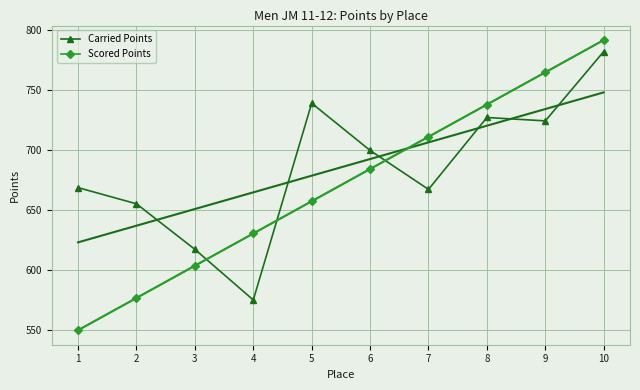

True or false: Carried Points and Scored Points cross at least once.

True